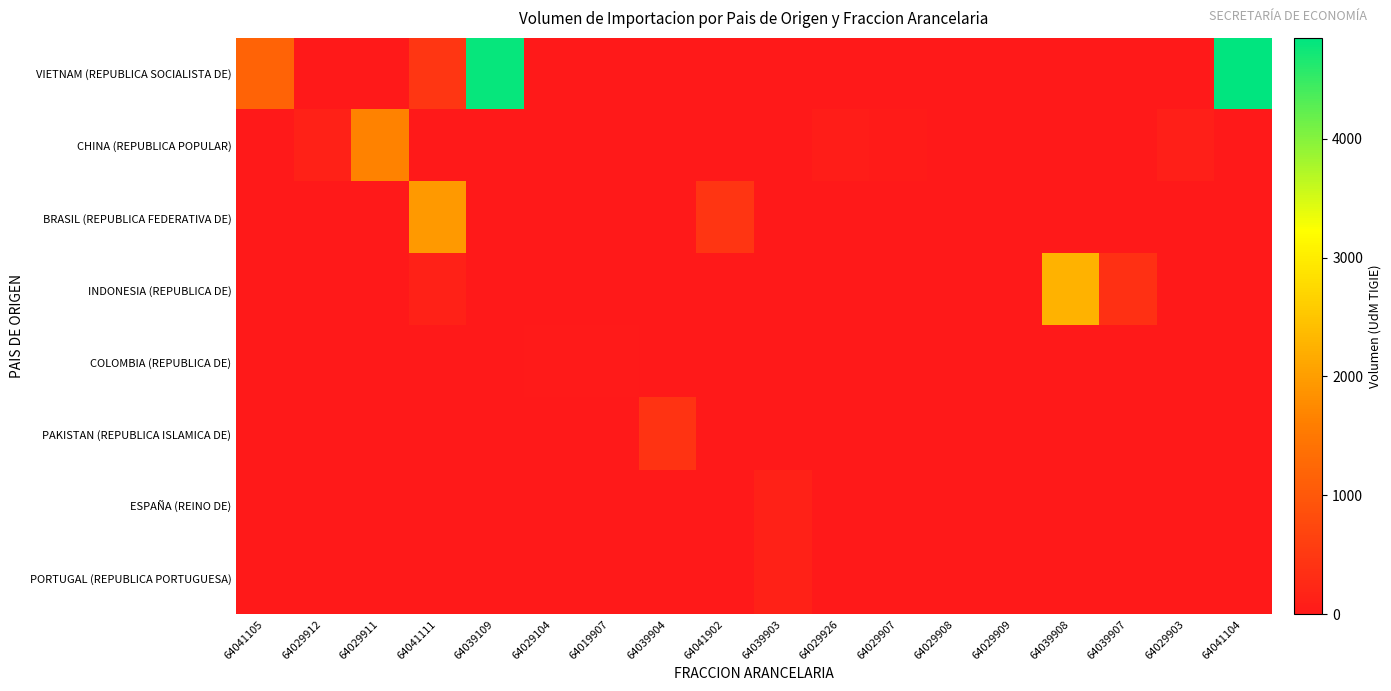

List the series in order of their peak value, lowest first.

COLOMBIA (REPUBLICA DE), ESPAÑA (REINO DE), PORTUGAL (REPUBLICA PORTUGUESA), PAKISTAN (REPUBLICA ISLAMICA DE), CHINA (REPUBLICA POPULAR), BRASIL (REPUBLICA FEDERATIVA DE), INDONESIA (REPUBLICA DE), VIETNAM (REPUBLICA SOCIALISTA DE)